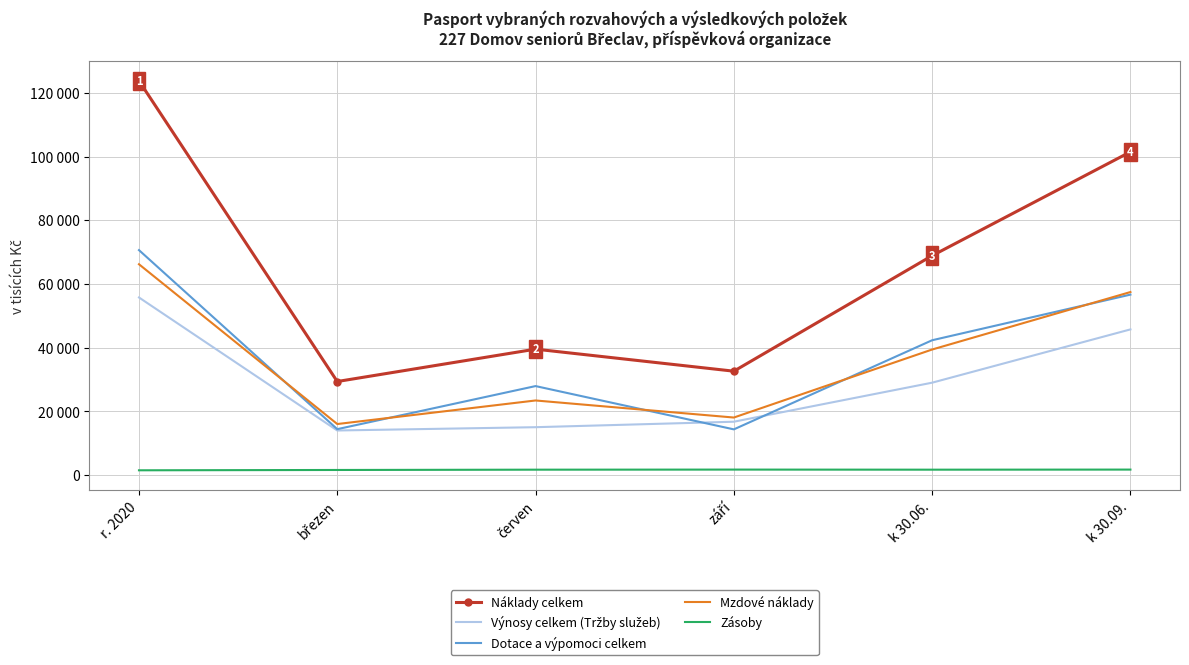

What is the greatest value displayed?

123813